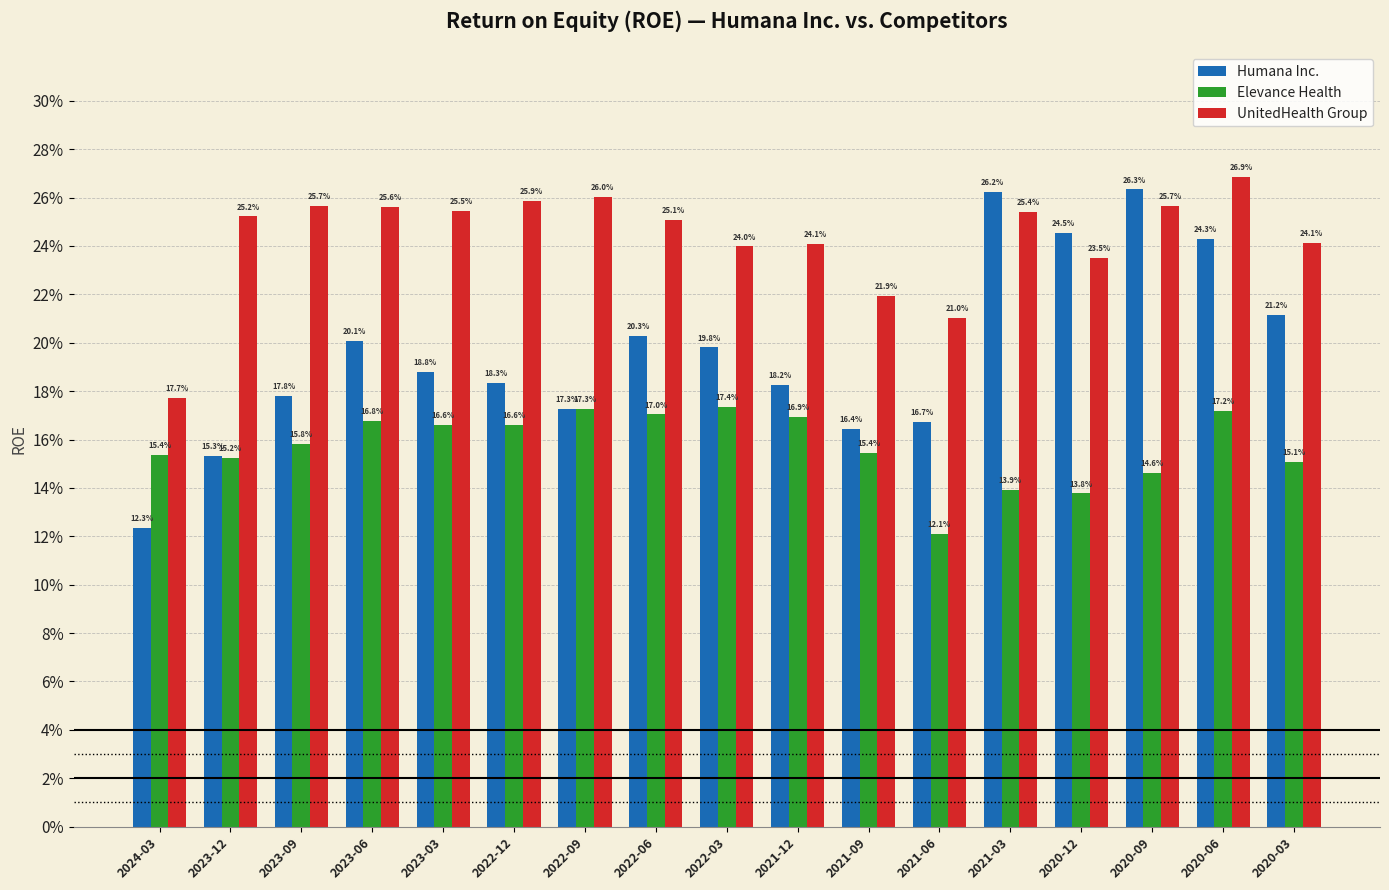

Does the chart contain any negative values?

No